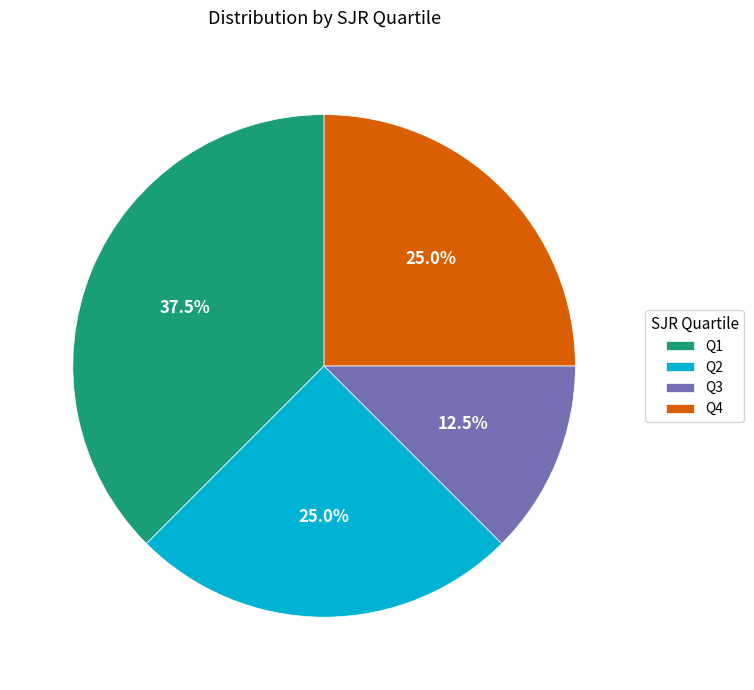

To the nearest percent, what percentage of the pie is Q2?

25%